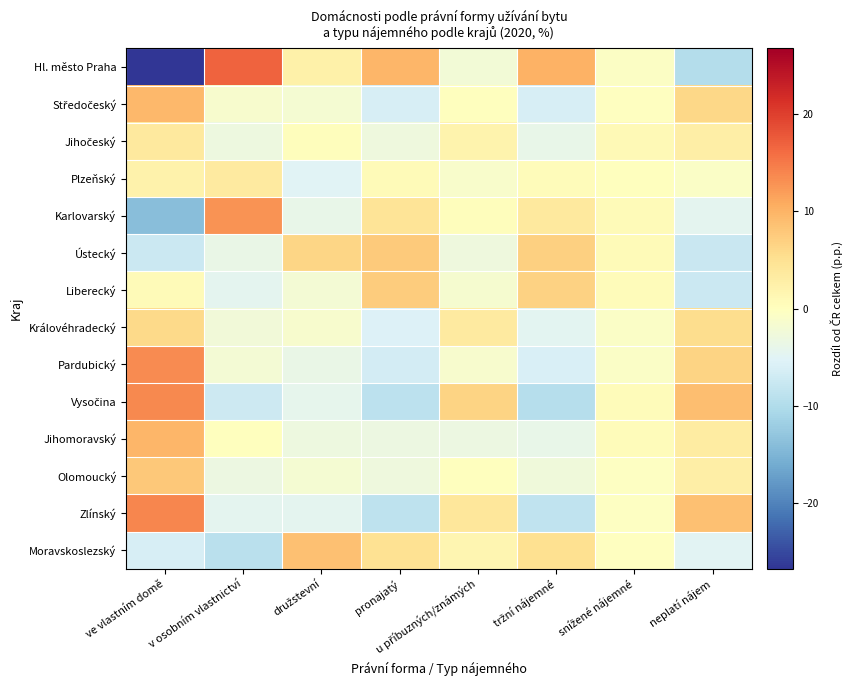

What is the total value across all series at snížené nájemné?

1.6